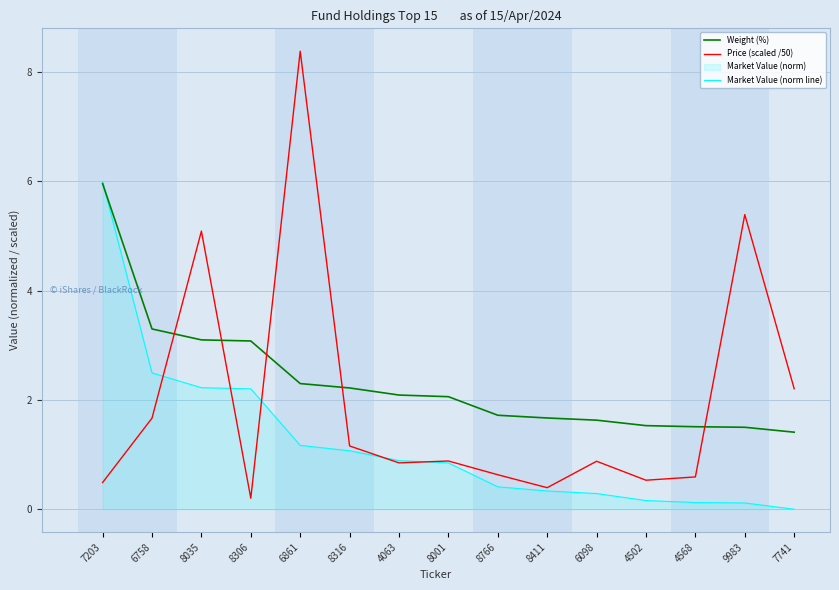

What is the average value of the Weight (%) series?

2.3